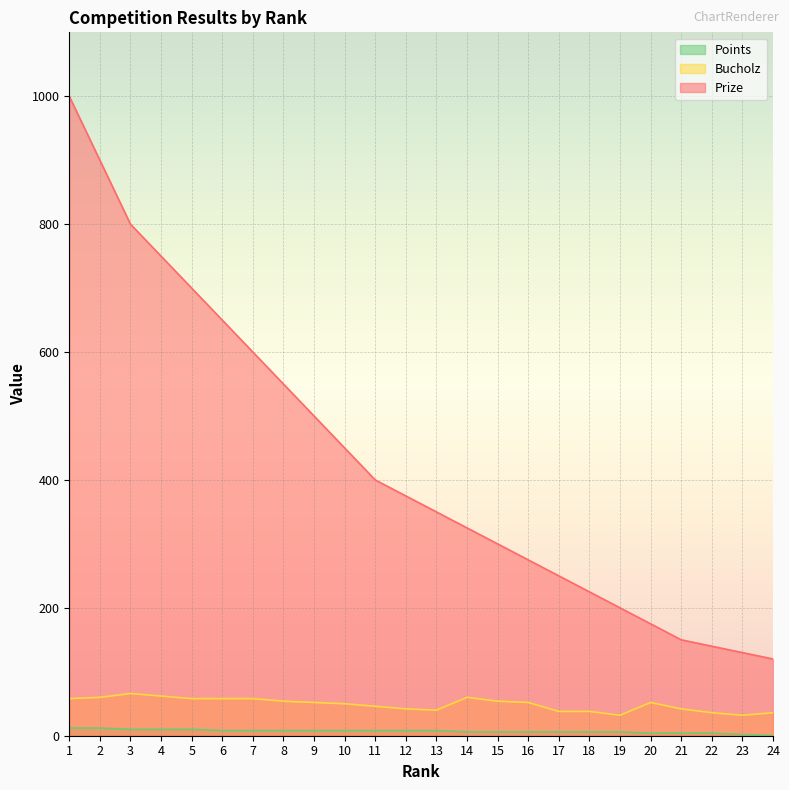

How many values in the Prize series exceed 375?

11